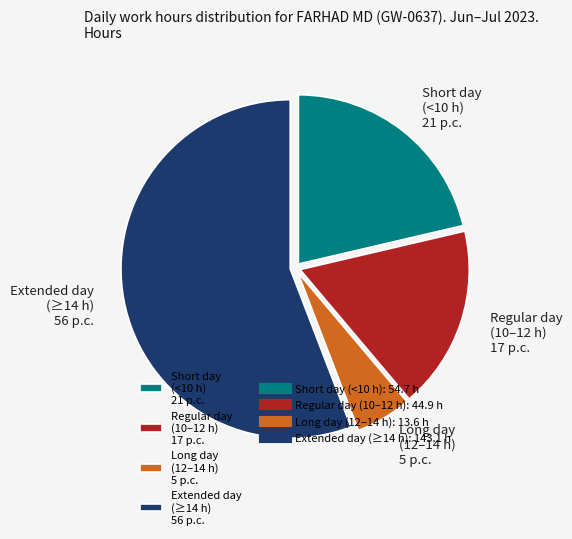

Count the number of slices in the pie.

4